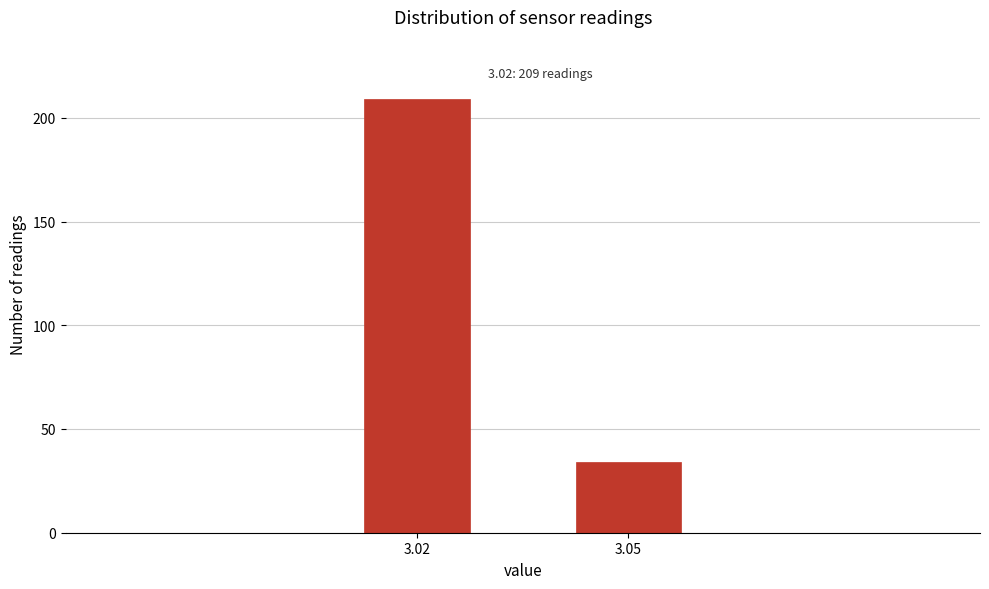

Reading right to left, what are all the values shown in this chart?

34	209